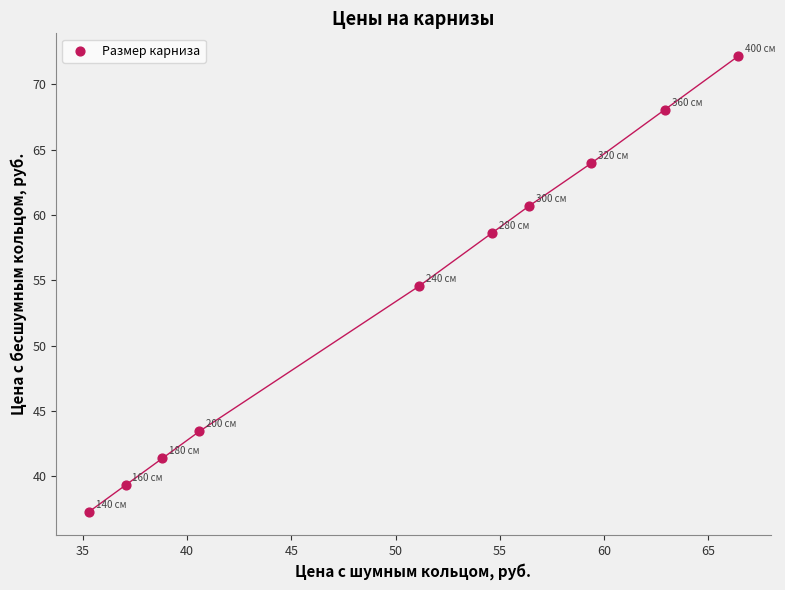

What Y value in the scatter plot is closest to 54?

54.5